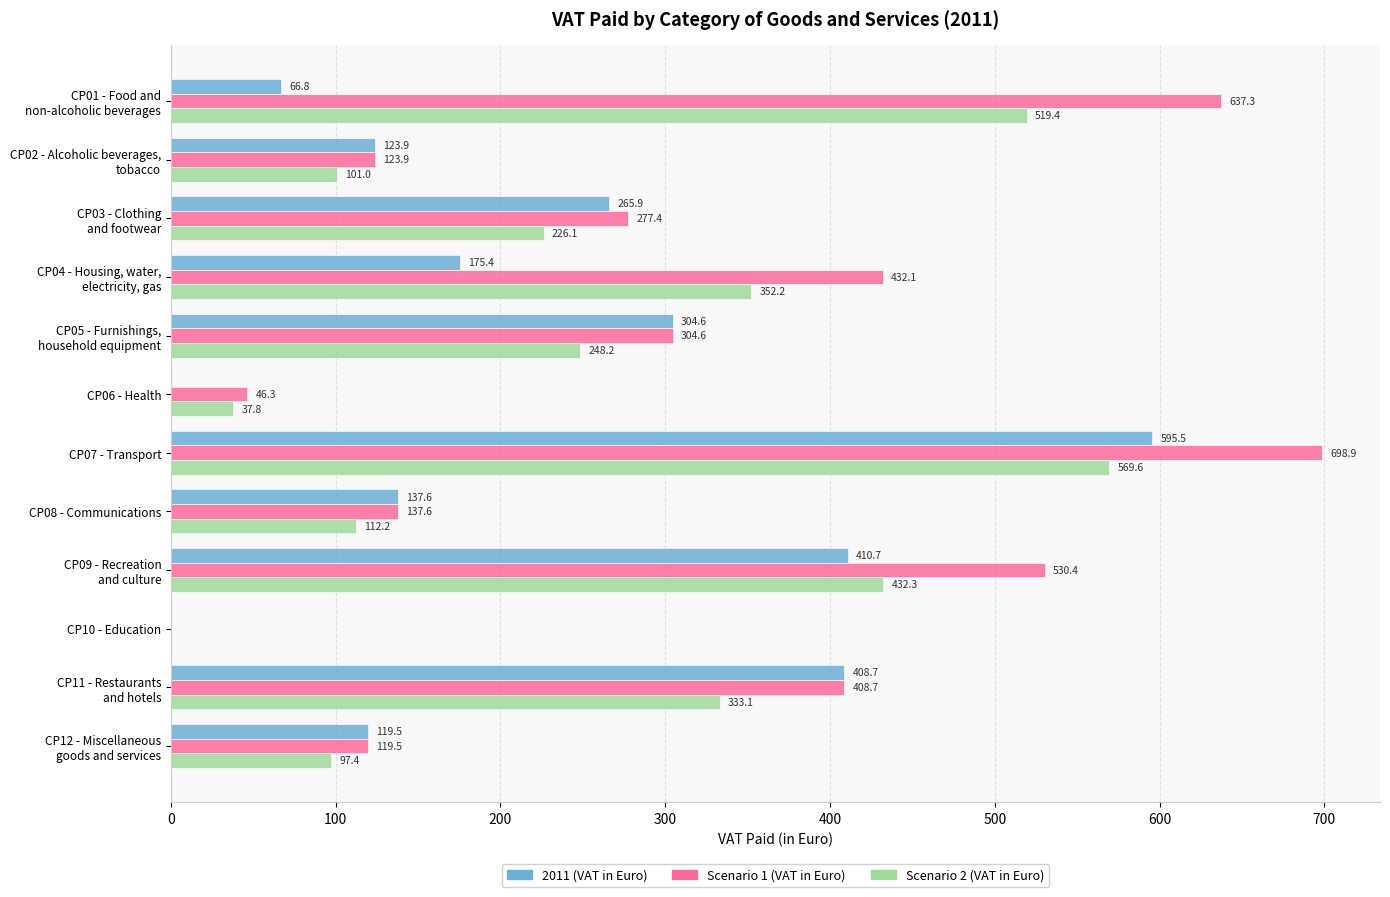

How many positive values does the Scenario 2 (VAT in Euro) series have?

11